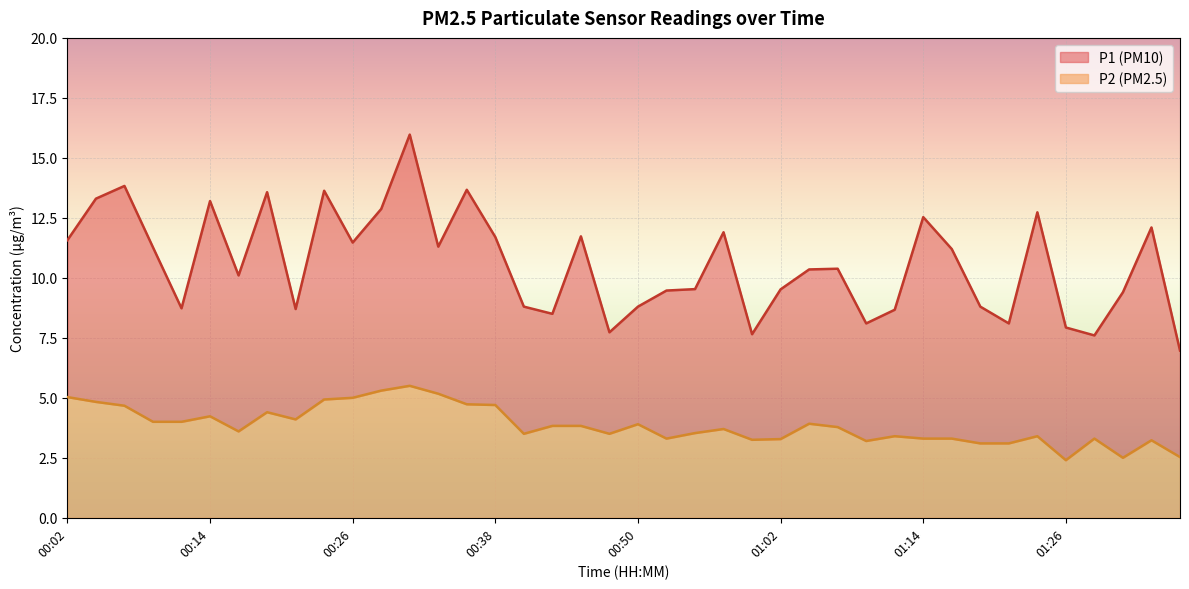

Reading left to right, what are all the values shown in this chart?

P1: 00:02=11.6	00:04=13.3	00:06=13.8	00:09=11.3	00:11=8.7	00:14=13.2	00:16=10.1	00:19=13.6	00:21=8.7	00:23=13.6	00:26=11.5	00:28=12.9	00:31=16.0	00:33=11.3	00:36=13.7	00:38=11.7	00:40=8.8	00:43=8.5	00:45=11.7	00:48=7.7	00:50=8.8	00:52=9.5	00:55=9.5	00:57=11.9	01:00=7.7	01:02=9.5	01:05=10.3	01:07=10.4	01:09=8.1	01:12=8.7	01:14=12.5	01:17=11.2	01:19=8.8	01:22=8.1	01:24=12.7	01:26=7.9	01:29=7.6	01:31=9.4	01:34=12.1	01:36=7.0
P2: 00:02=5.0	00:04=4.8	00:06=4.7	00:09=4.0	00:11=4.0	00:14=4.2	00:16=3.6	00:19=4.4	00:21=4.1	00:23=4.9	00:26=5.0	00:28=5.3	00:31=5.5	00:33=5.2	00:36=4.7	00:38=4.7	00:40=3.5	00:43=3.8	00:45=3.8	00:48=3.5	00:50=3.9	00:52=3.3	00:55=3.5	00:57=3.7	01:00=3.2	01:02=3.3	01:05=3.9	01:07=3.8	01:09=3.2	01:12=3.4	01:14=3.3	01:17=3.3	01:19=3.1	01:22=3.1	01:24=3.4	01:26=2.4	01:29=3.3	01:31=2.5	01:34=3.2	01:36=2.5